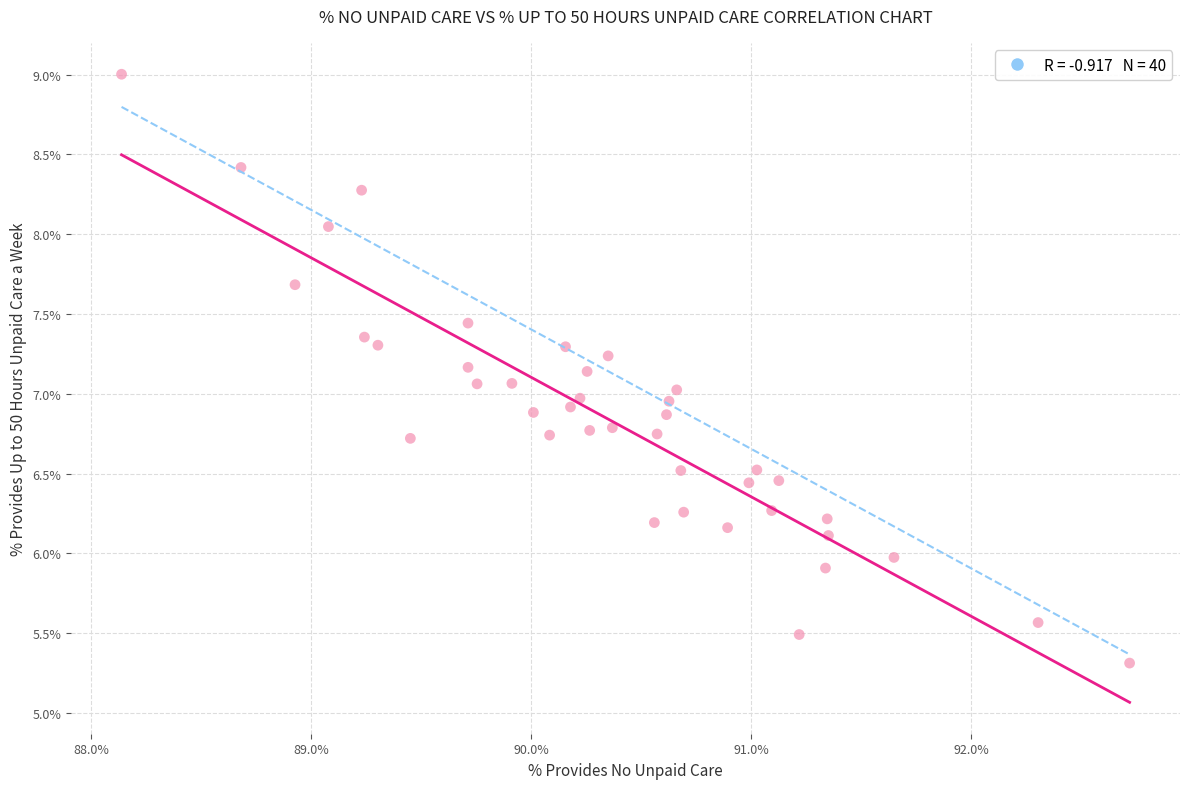

What is the range of X values (max minus min)?

4.6